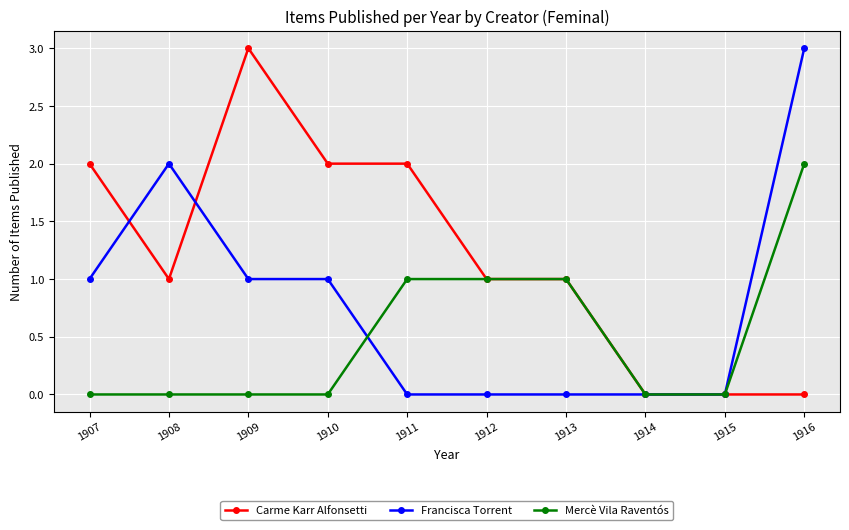

List the series in order of their overall mean, lowest first.

Mercè Vila Raventós, Francisca Torrent, Carme Karr Alfonsetti